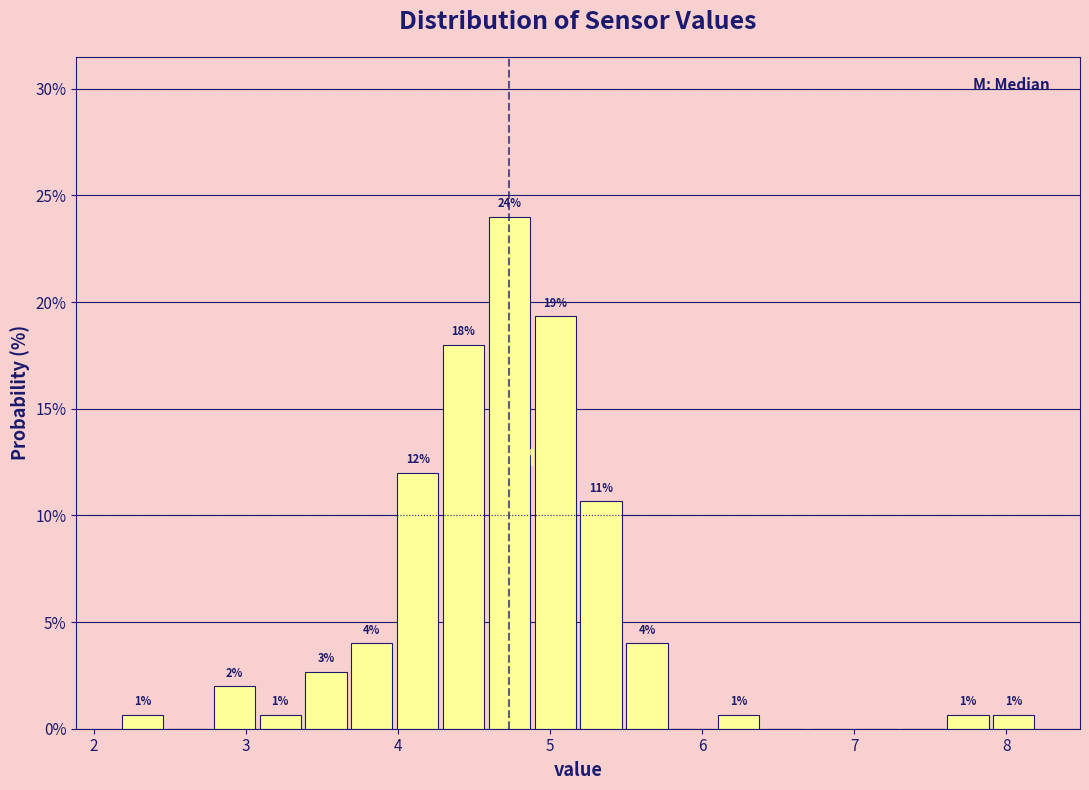

Around what value on the x-axis is the tallest bar? Give the approximate position of its centre, as read against the axis.

4.7